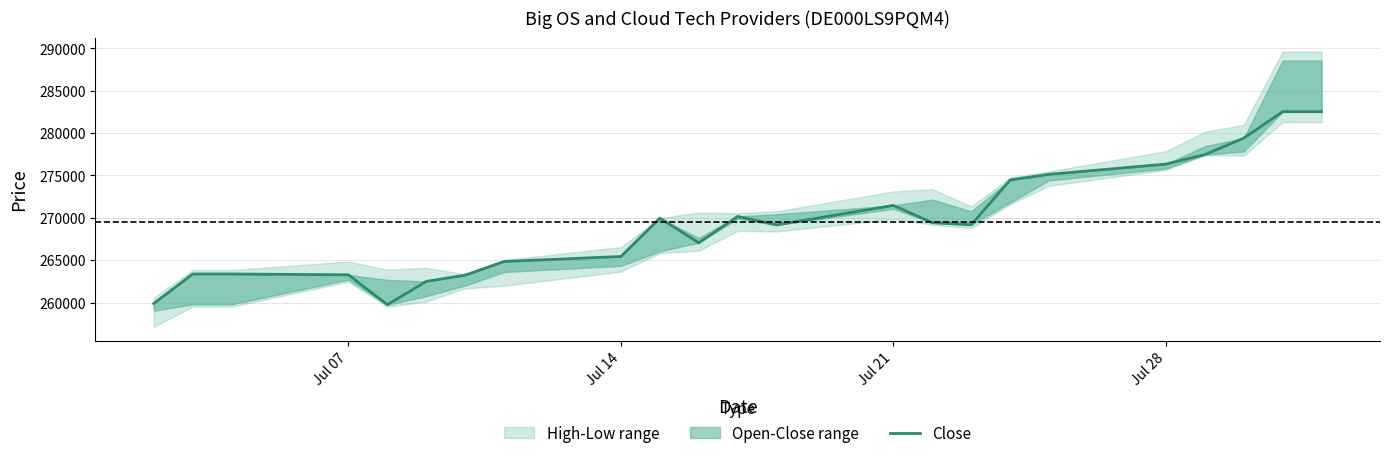

How many data points are above 269179?

11